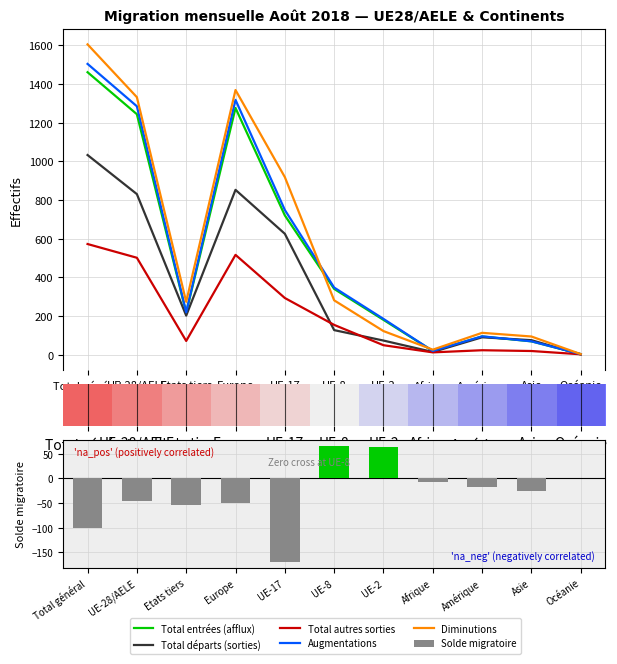

What is the difference between the second highest and minimum values in the Diminutions series?

1365